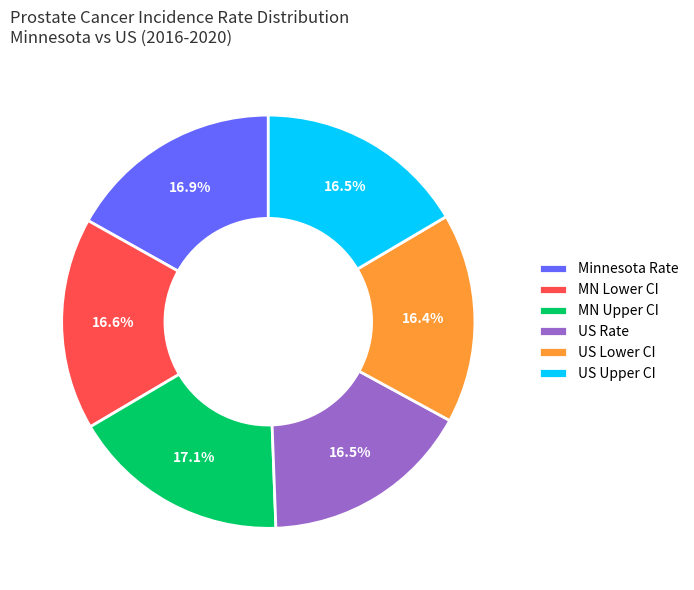

Approximately how many times larger is the value at US Lower CI compared to Minnesota Rate?

1.0